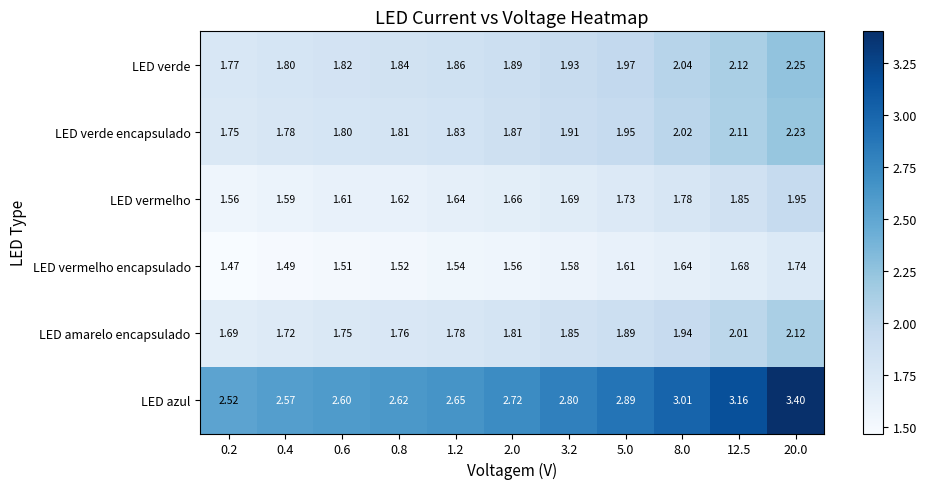

Which series has the largest range (max minus min)?

LED azul